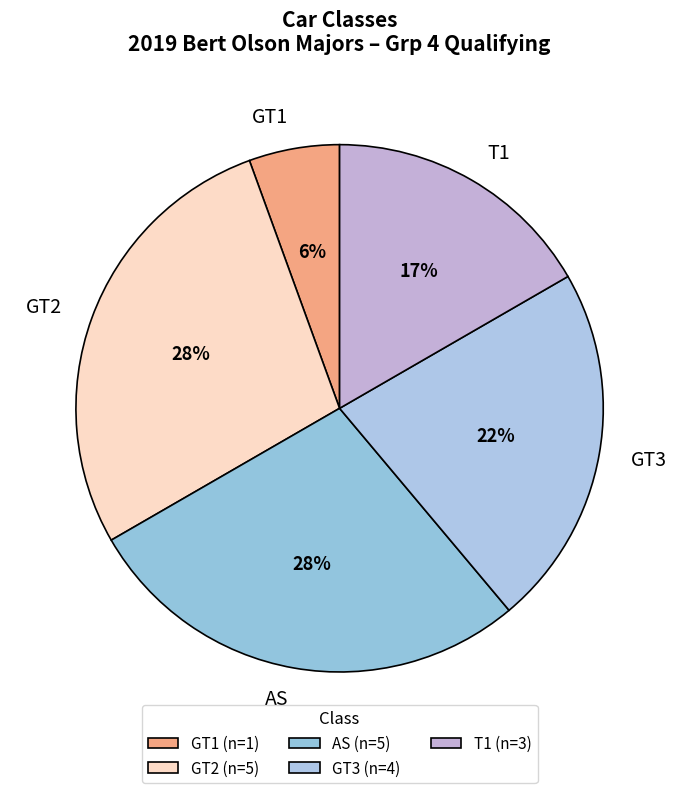

How many segments does this pie chart have?

5